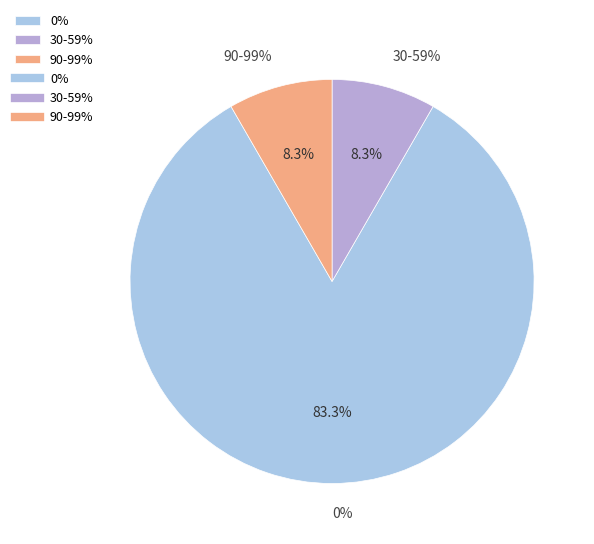

What portion of the pie excludes 492?

100.0%